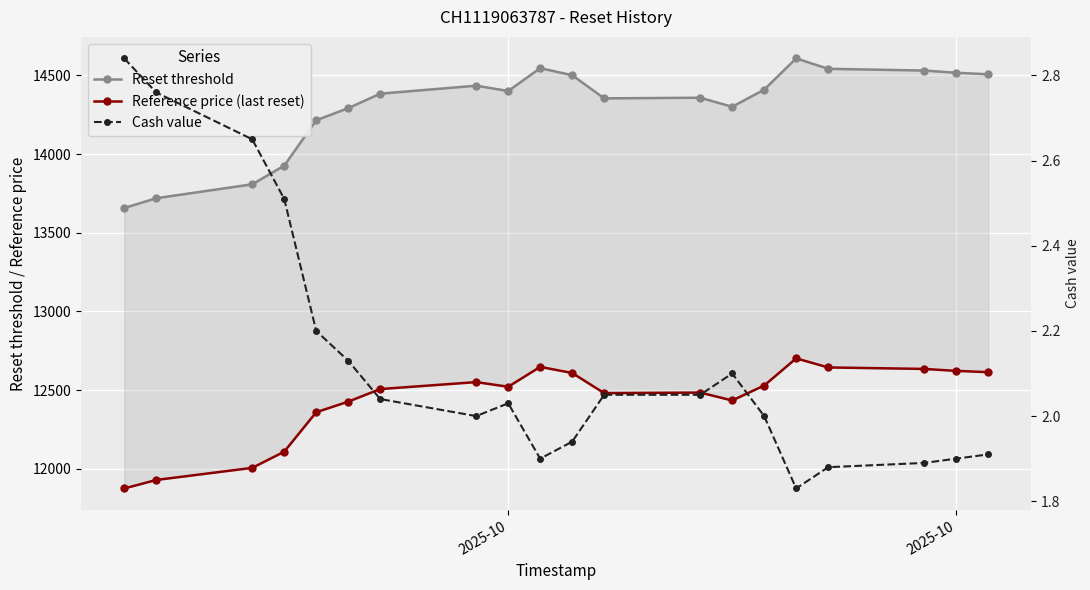

Which series has the largest range (max minus min)?

Reset threshold